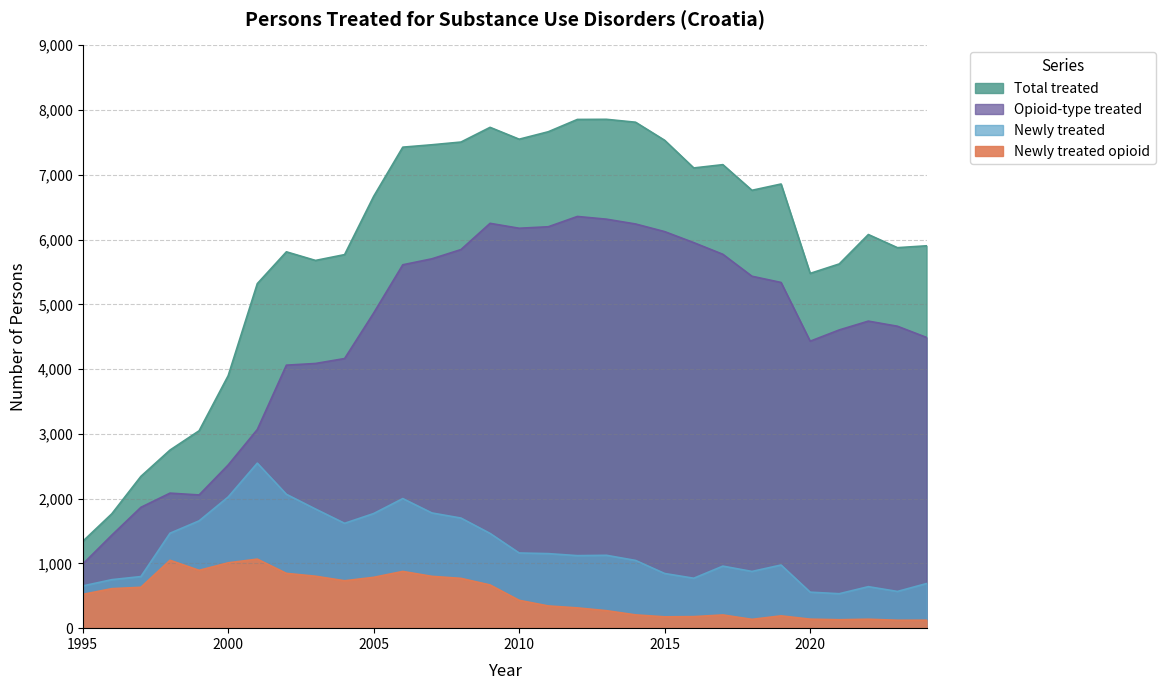

Reading left to right, list all the values displayed in this chart.

Total treated: 1340	1766	2344	2750	3048	3899	5320	5811	5678	5768	6668	7427	7464	7506	7733	7550	7665	7855	7857	7812	7533	7106	7157	6761	6858	5478	5624	6078	5875	5904
Opioid-type treated: 989	1436	1866	2085	2057	2520	3067	4061	4087	4163	4867	5611	5703	5846	6251	6175	6198	6357	6315	6241	6123	5953	5773	5434	5338	4431	4605	4741	4662	4489
Newly treated: 652	749	797	1466	1657	2026	2548	2067	1840	1619	1770	2001	1779	1700	1463	1161	1151	1120	1125	1046	844	771	958	876	975	556	532	641	567	689
Newly treated opioid: 521	610	631	1048	893	1009	1066	846	802	732	785	876	800	769	667	430	343	313	270	205	175	178	204	136	190	139	130	138	122	123